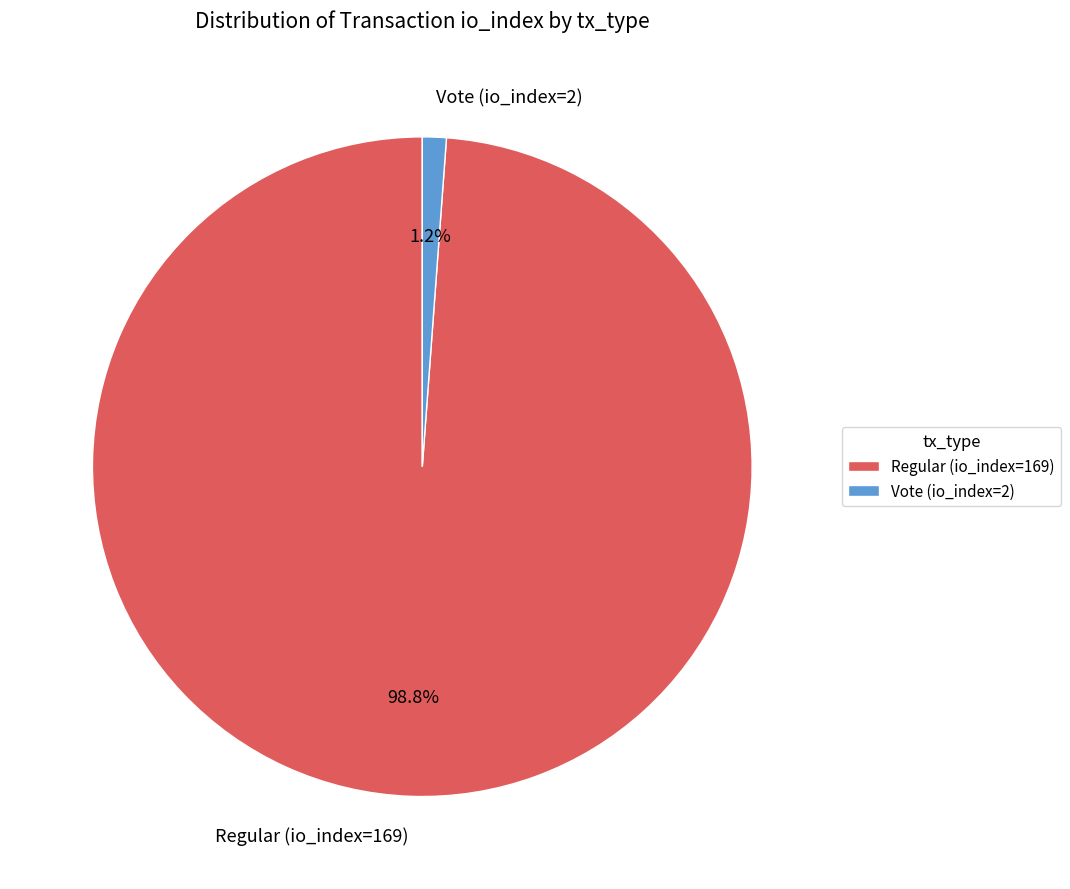

What is the majority slice?

Regular (io_index=169)